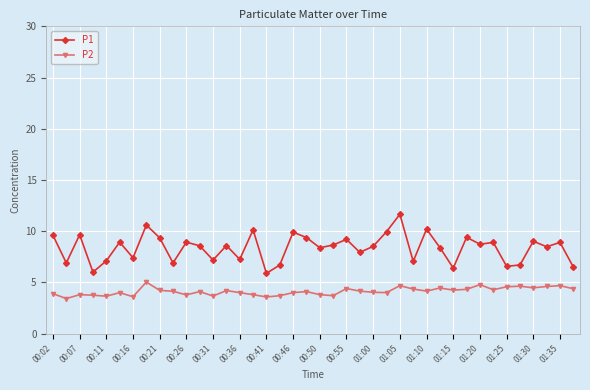

Which series has the largest range (max minus min)?

P1